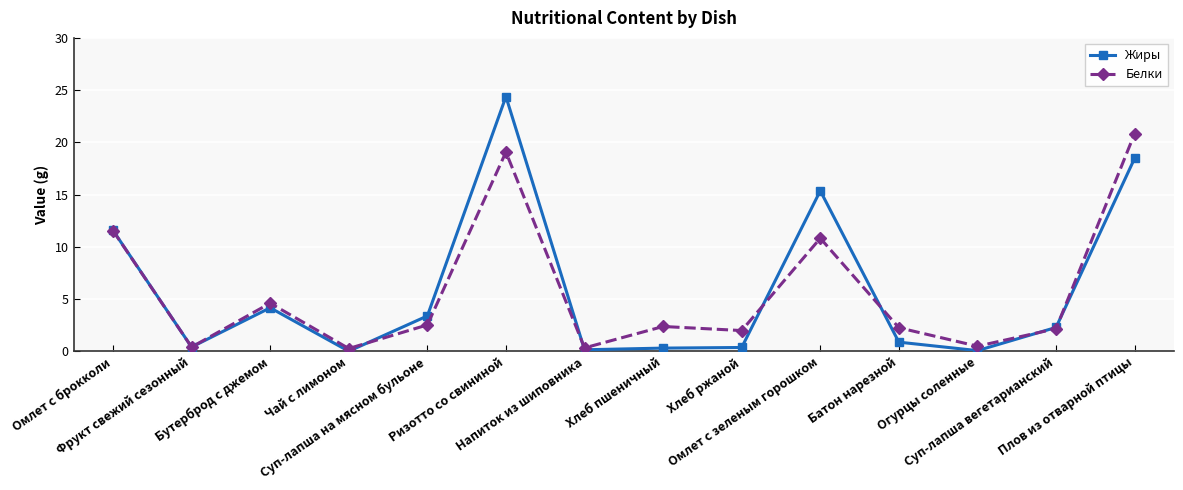

True or false: Жиры and Белки intersect in this chart.

True